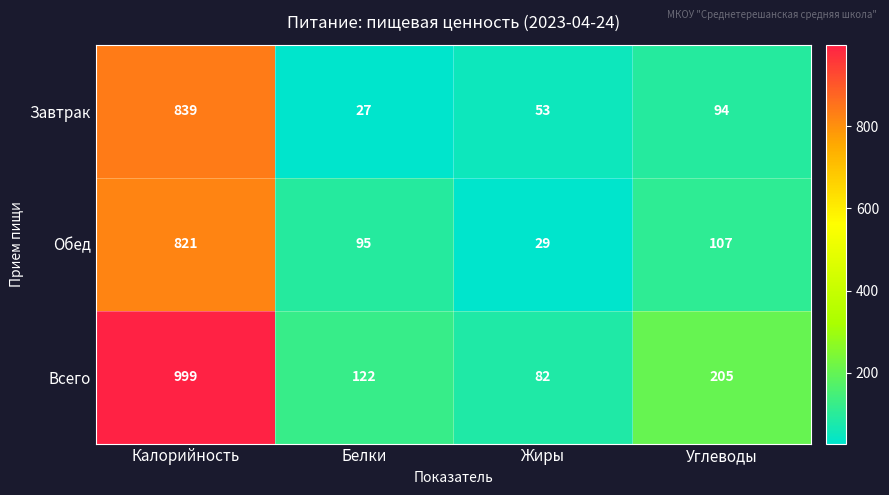

What is the sum of all Всего values?

1408